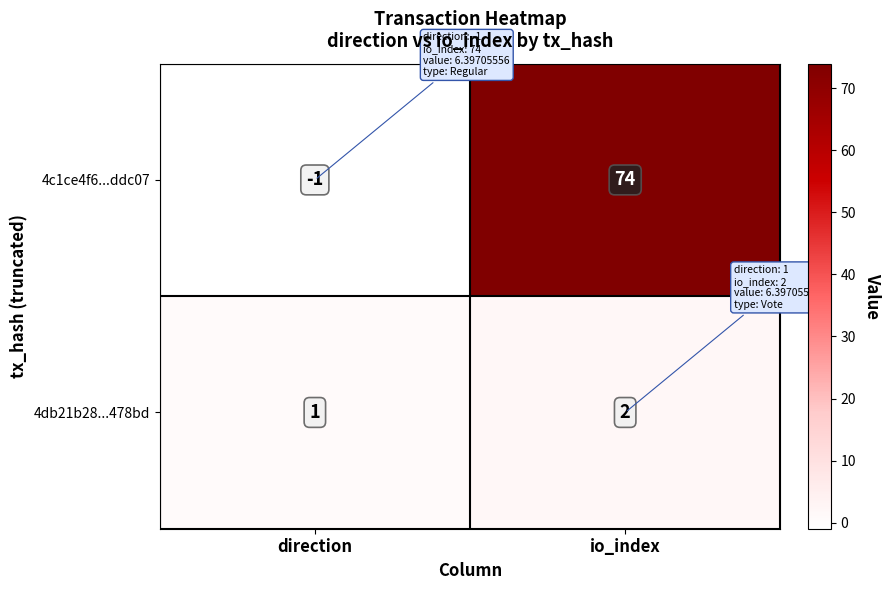

List the series in order of their peak value, highest first.

4c1ce4f6...ddc07, 4db21b28...478bd